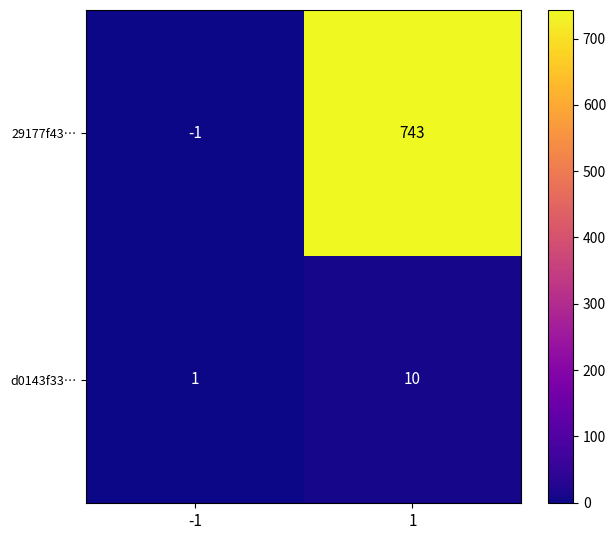

Read the d0143f33… value at 1.

10